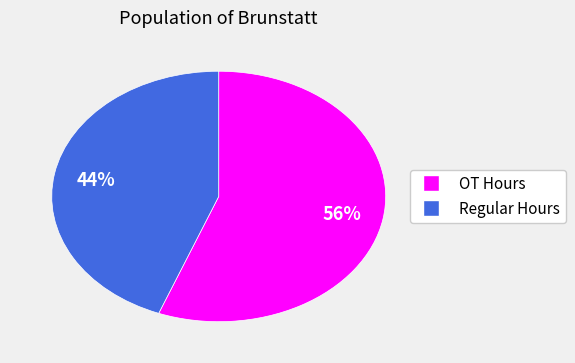

Is there a majority slice in this chart?

Yes